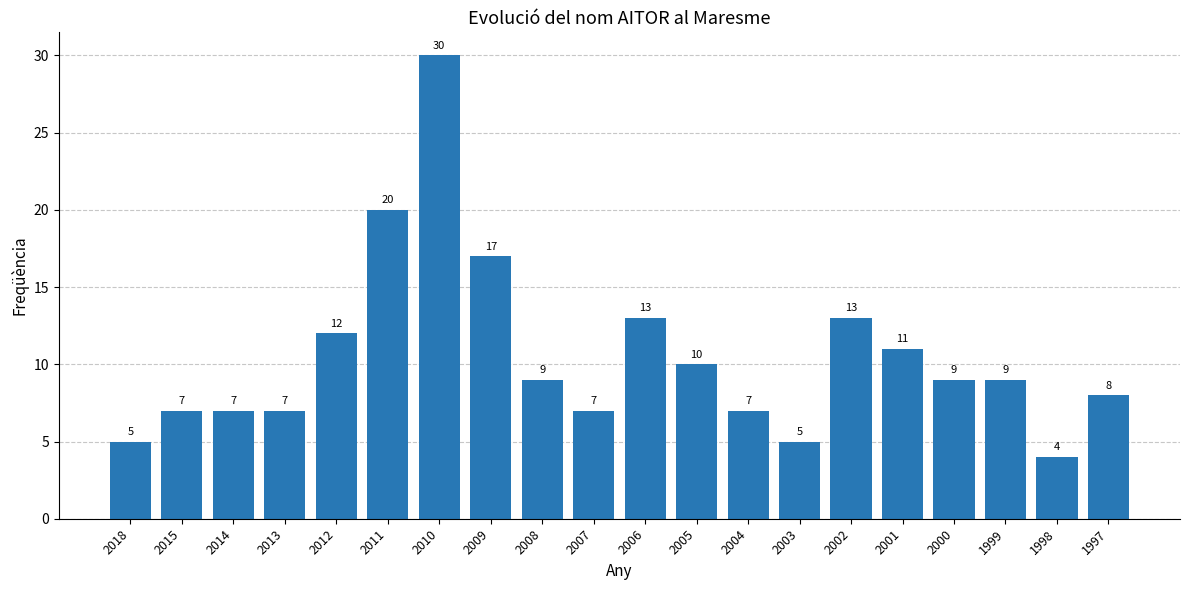

Where does the data first go above 9?

2012